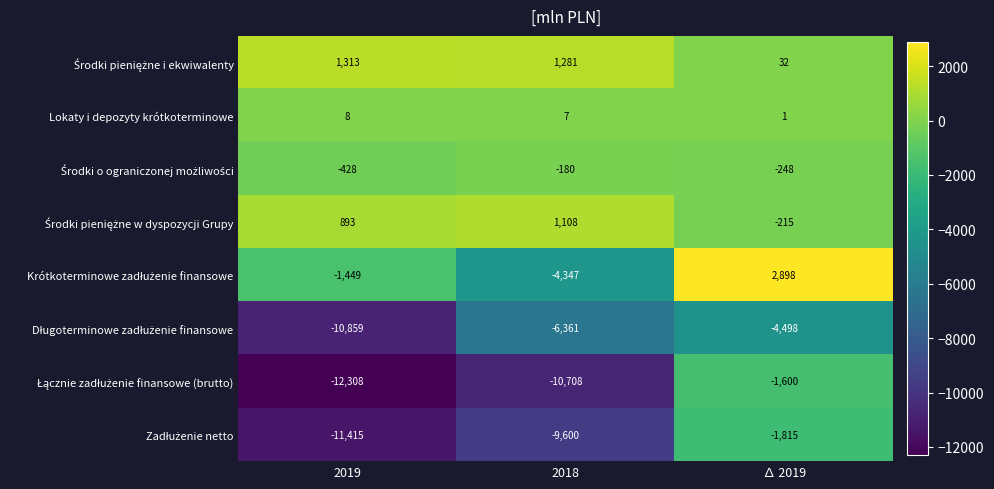

At how many categories does at least one series exceed 519?

3